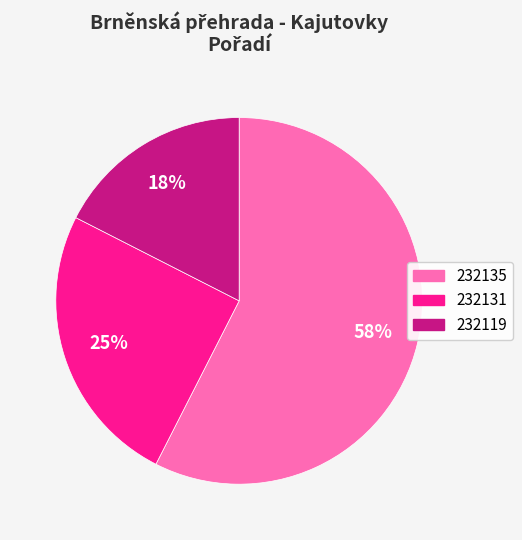

Is there a majority slice in this chart?

Yes